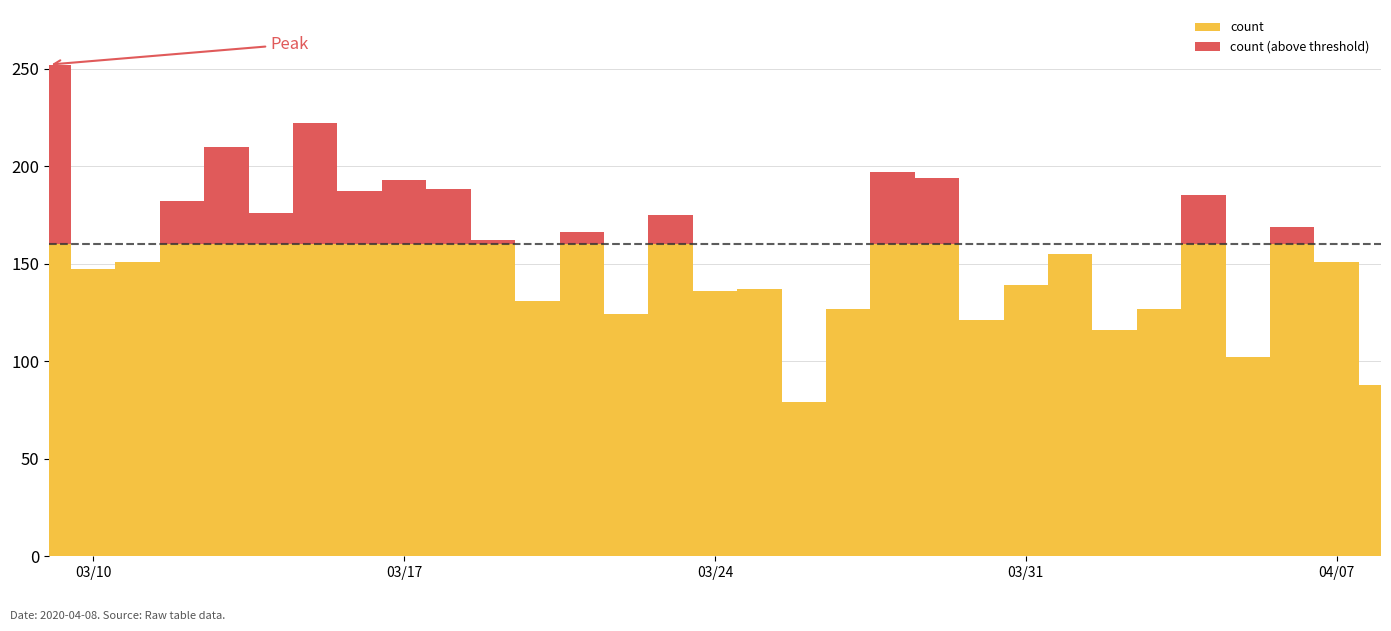

The value at 2020-03-14 is 176. True or false?

True